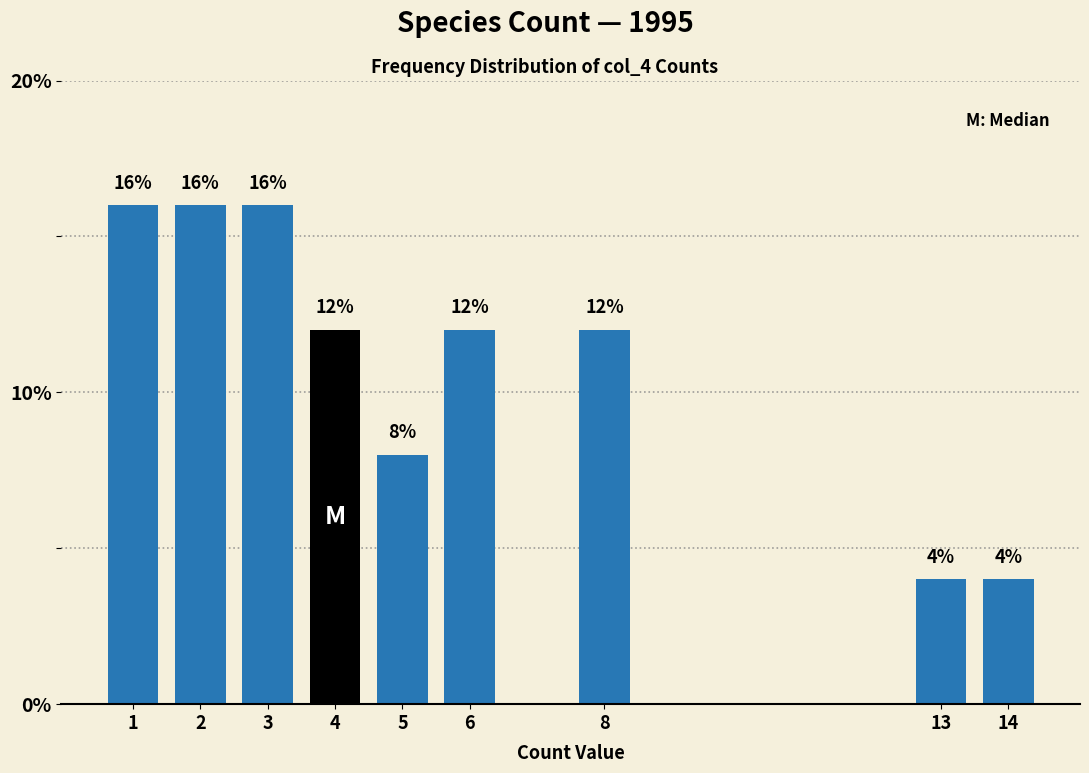

Reading left to right, list all the values displayed in this chart.

1=16	2=16	3=16	4=12	5=8	6=12	8=12	13=4	14=4